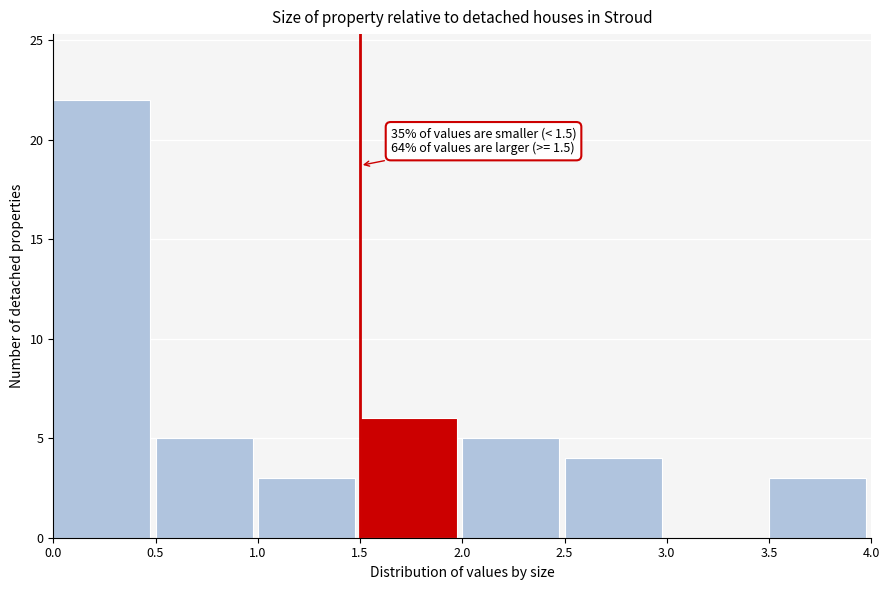

Over which range of the x-axis is the bar tallest?

0.0 to 0.5